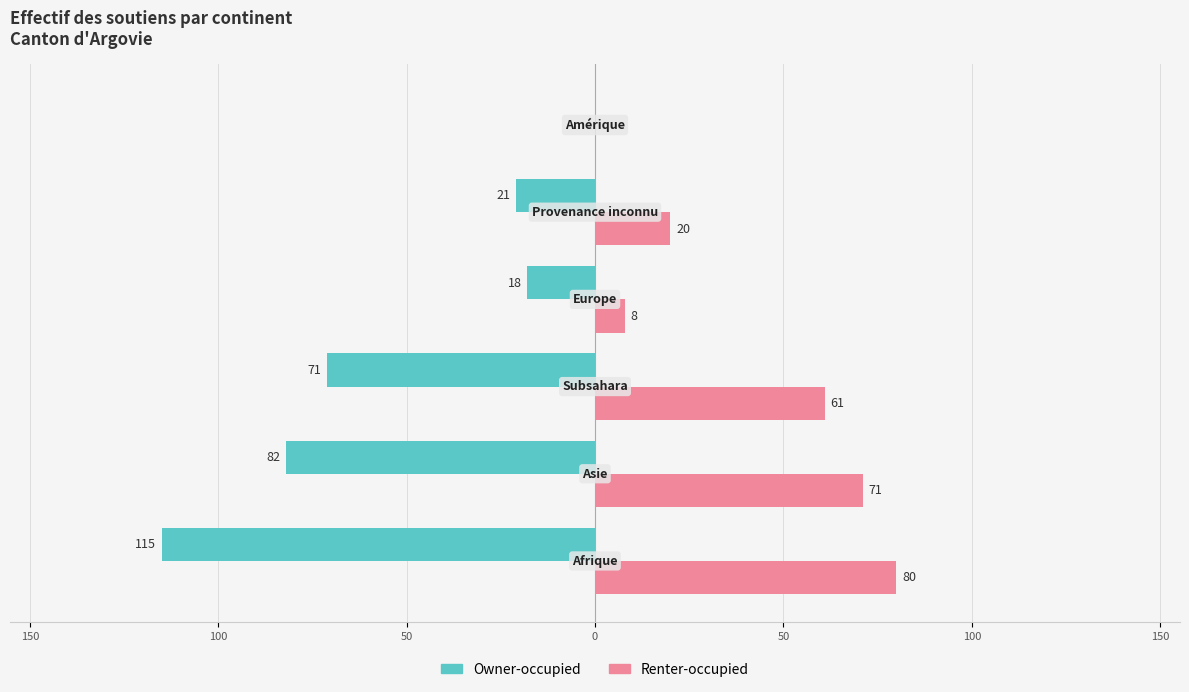

What are all the series names shown in the legend?

Owner-occupied, Renter-occupied